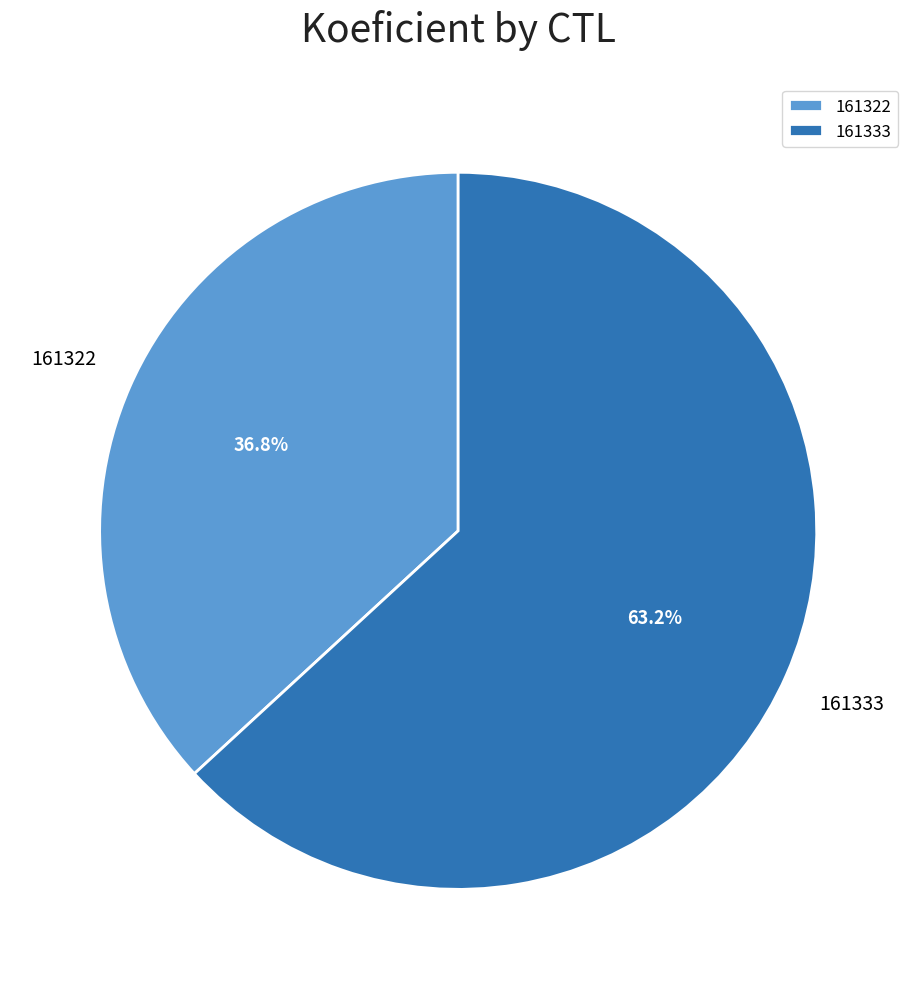

What percentage is the 161333 slice, to the nearest percent?

63%